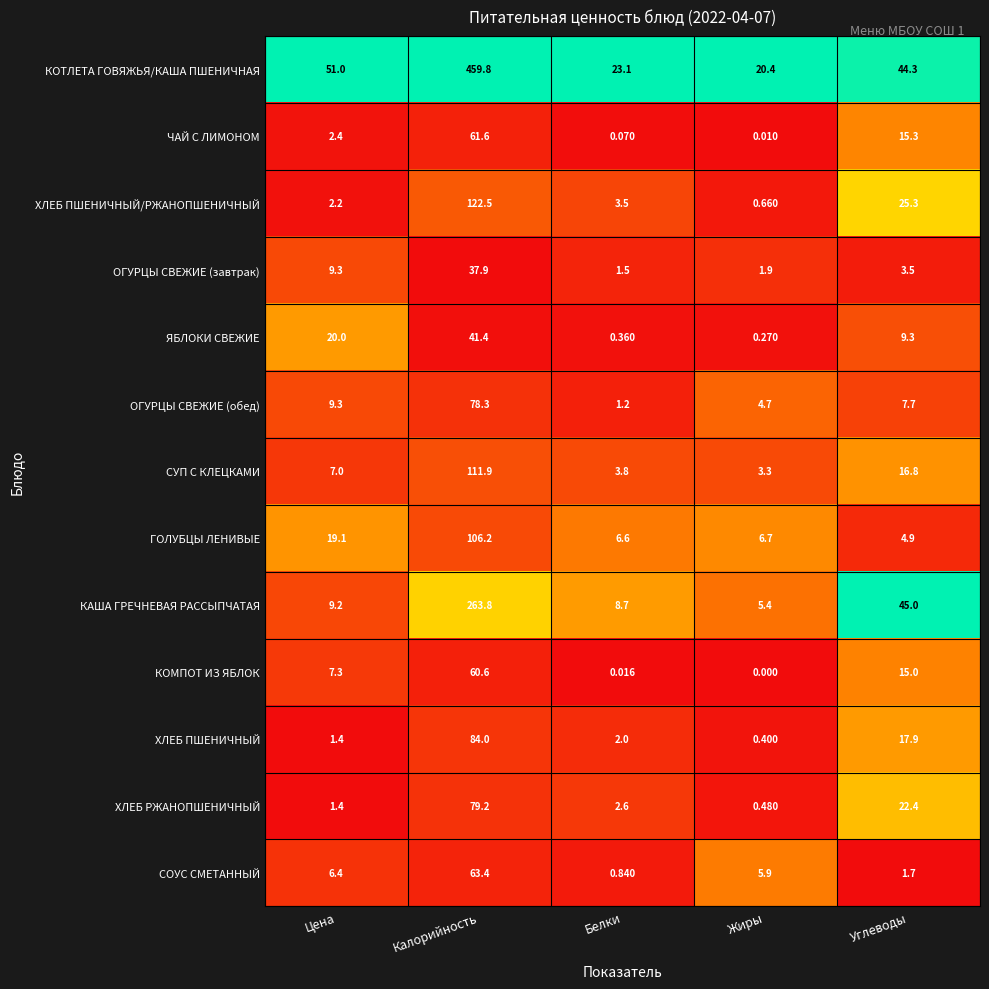

At which category is the sum across all series the highest?

Калорийность